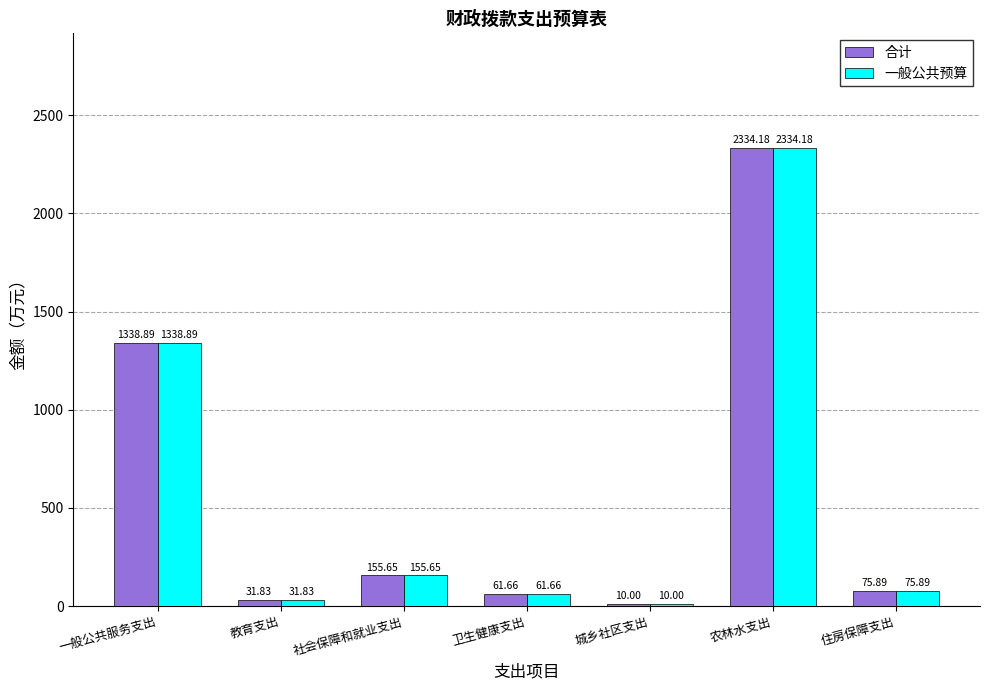

What is the label of the 4th bar from the right?

卫生健康支出